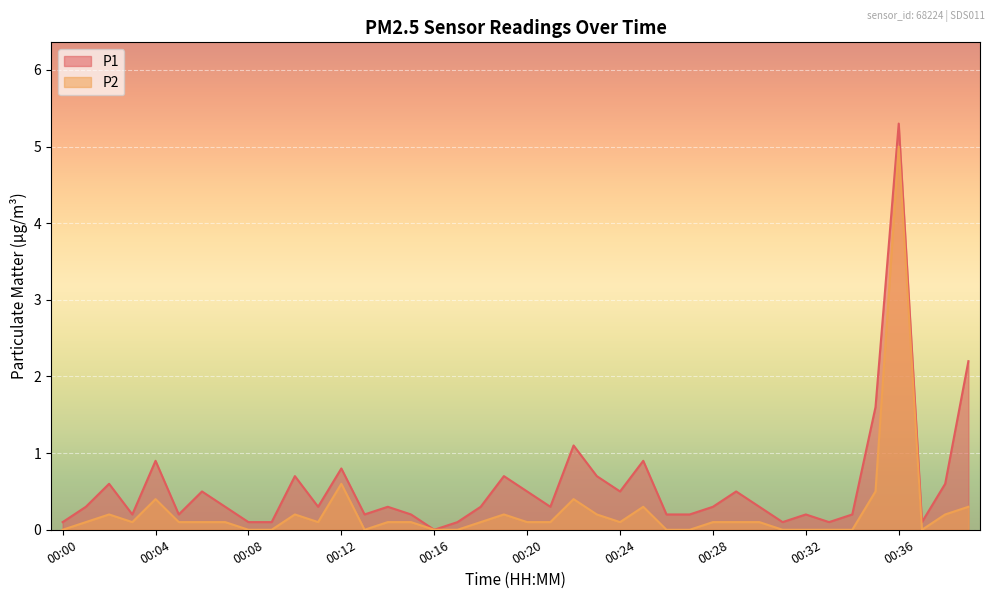

What is the value of the P2 point at the 39th from the left?

0.2